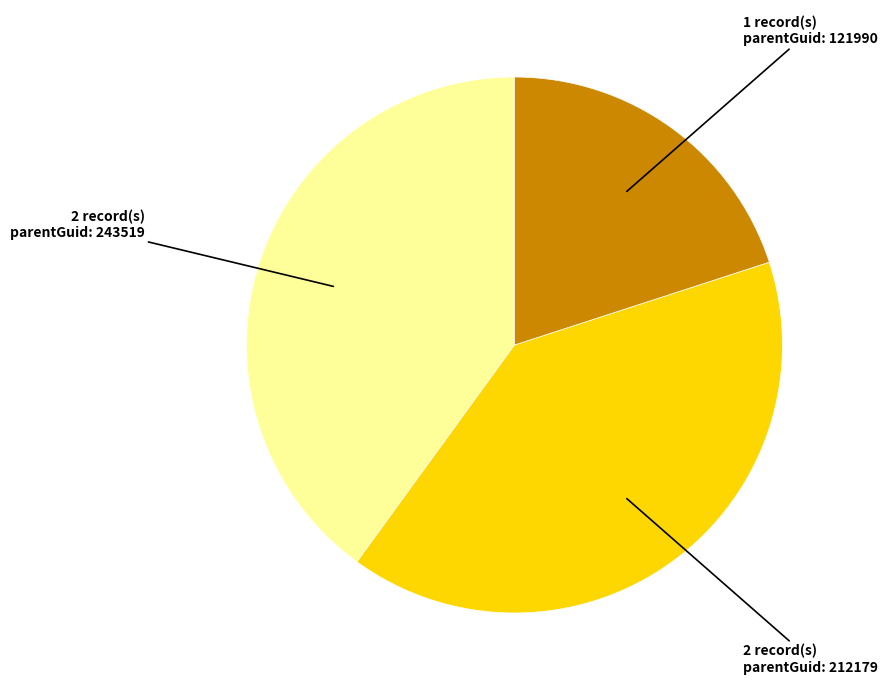

Is there any slice that represents more than half of the pie?

No